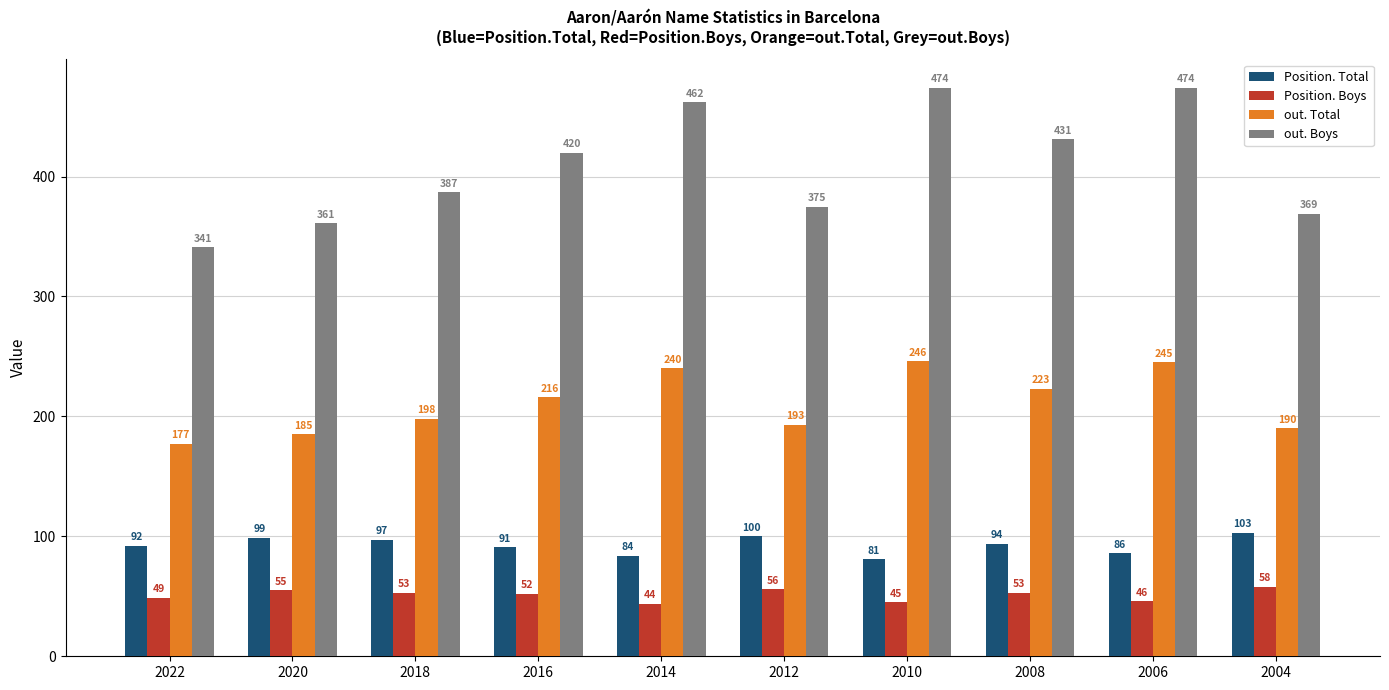

How many bars are there in total?

40